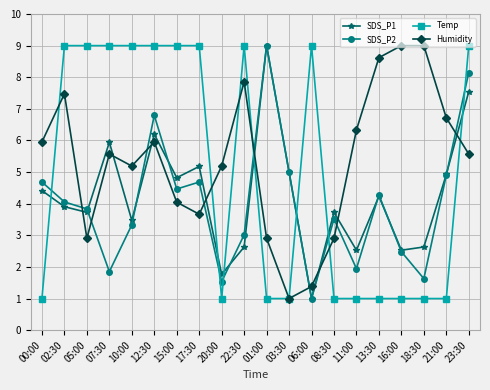

What is the value of the Humidity point at the 9th from the left?

5.2